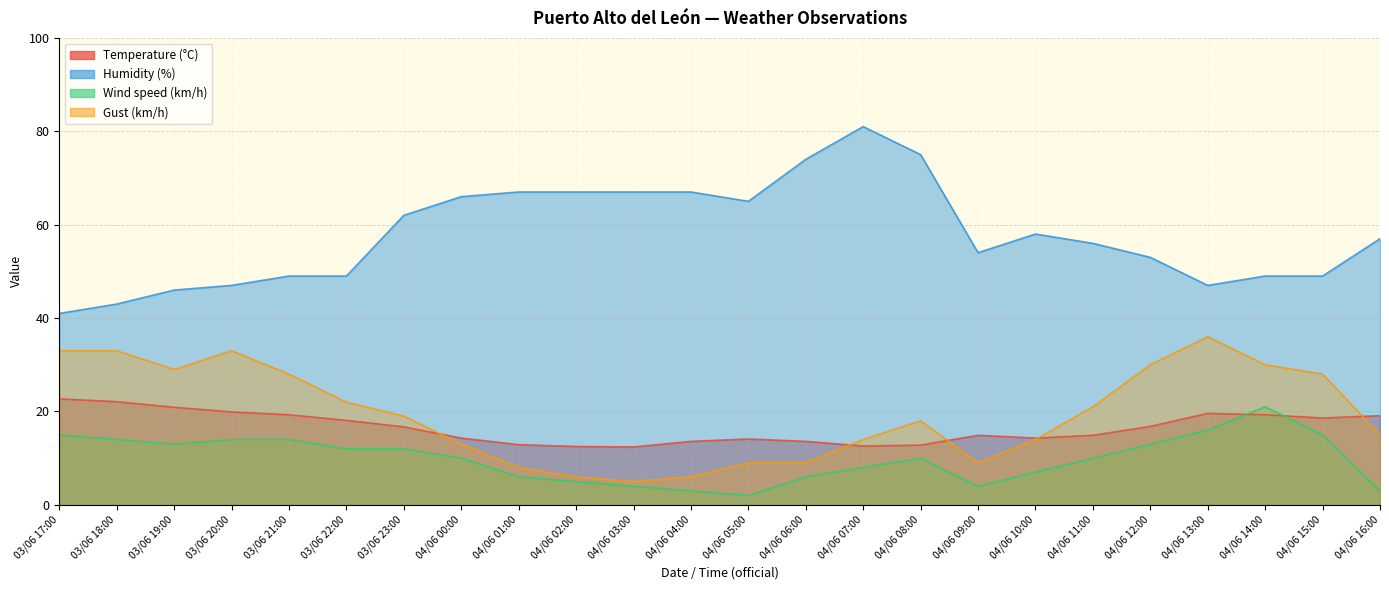

Reading left to right, extract all data points from this chart.

Temperature (°C): 03/06 17:00=22.7	03/06 18:00=22.1	03/06 19:00=20.9	03/06 20:00=19.9	03/06 21:00=19.3	03/06 22:00=18.1	03/06 23:00=16.7	04/06 00:00=14.3	04/06 01:00=12.9	04/06 02:00=12.5	04/06 03:00=12.4	04/06 04:00=13.6	04/06 05:00=14.1	04/06 06:00=13.6	04/06 07:00=12.6	04/06 08:00=12.8	04/06 09:00=14.9	04/06 10:00=14.3	04/06 11:00=14.9	04/06 12:00=16.8	04/06 13:00=19.6	04/06 14:00=19.3	04/06 15:00=18.6	04/06 16:00=19.1
Humidity (%): 03/06 17:00=41.0	03/06 18:00=43.0	03/06 19:00=46.0	03/06 20:00=47.0	03/06 21:00=49.0	03/06 22:00=49.0	03/06 23:00=62.0	04/06 00:00=66.0	04/06 01:00=67.0	04/06 02:00=67.0	04/06 03:00=67.0	04/06 04:00=67.0	04/06 05:00=65.0	04/06 06:00=74.0	04/06 07:00=81.0	04/06 08:00=75.0	04/06 09:00=54.0	04/06 10:00=58.0	04/06 11:00=56.0	04/06 12:00=53.0	04/06 13:00=47.0	04/06 14:00=49.0	04/06 15:00=49.0	04/06 16:00=57.0
Wind speed (km/h): 03/06 17:00=15.0	03/06 18:00=14.0	03/06 19:00=13.0	03/06 20:00=14.0	03/06 21:00=14.0	03/06 22:00=12.0	03/06 23:00=12.0	04/06 00:00=10.0	04/06 01:00=6.0	04/06 02:00=5.0	04/06 03:00=4.0	04/06 04:00=3.0	04/06 05:00=2.0	04/06 06:00=6.0	04/06 07:00=8.0	04/06 08:00=10.0	04/06 09:00=4.0	04/06 10:00=7.0	04/06 11:00=10.0	04/06 12:00=13.0	04/06 13:00=16.0	04/06 14:00=21.0	04/06 15:00=15.0	04/06 16:00=3.0
Gust (km/h): 03/06 17:00=33.0	03/06 18:00=33.0	03/06 19:00=29.0	03/06 20:00=33.0	03/06 21:00=28.0	03/06 22:00=22.0	03/06 23:00=19.0	04/06 00:00=13.0	04/06 01:00=8.0	04/06 02:00=6.0	04/06 03:00=5.0	04/06 04:00=6.0	04/06 05:00=9.0	04/06 06:00=9.0	04/06 07:00=14.0	04/06 08:00=18.0	04/06 09:00=9.0	04/06 10:00=14.0	04/06 11:00=21.0	04/06 12:00=30.0	04/06 13:00=36.0	04/06 14:00=30.0	04/06 15:00=28.0	04/06 16:00=15.0